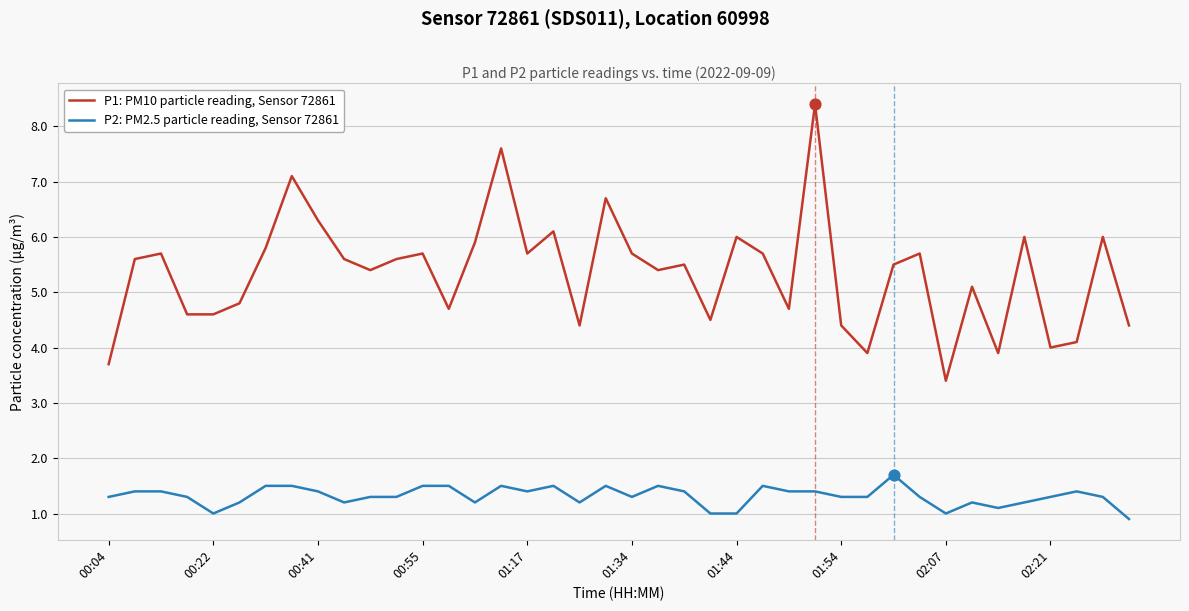

Which series has the widest spread of values?

P1: PM10 particle reading, Sensor 72861